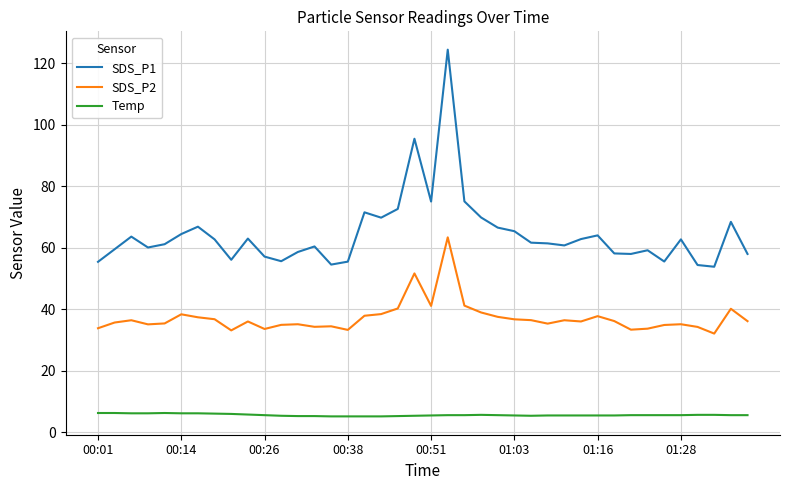

Which series has the largest range (max minus min)?

SDS_P1